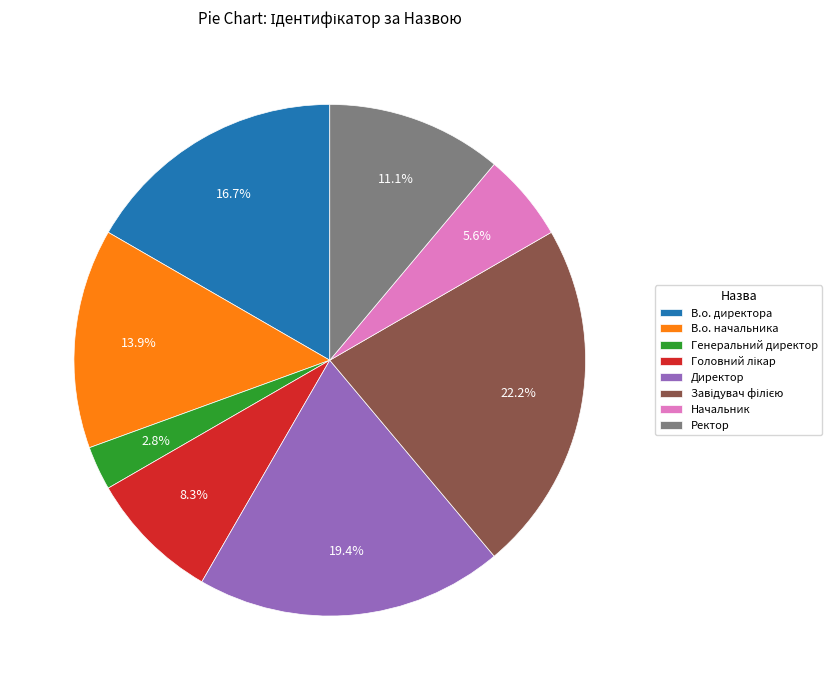

Which category has the smallest portion of the pie?

Генеральний директор